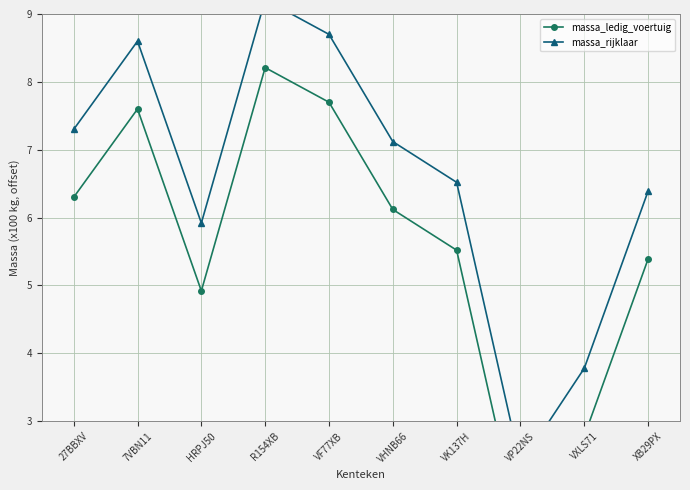

Reading left to right, list all the values displayed in this chart.

massa_ledig_voertuig: 27BBXV=6.3	7VBN11=7.6	HRPJ50=4.9	R154XB=8.2	VF77XB=7.7	VHNB66=6.1	VK137H=5.5	VP22NS=1.4	VXLS71=2.8	XB29PX=5.4
massa_rijklaar: 27BBXV=7.3	7VBN11=8.6	HRPJ50=5.9	R154XB=9.2	VF77XB=8.7	VHNB66=7.1	VK137H=6.5	VP22NS=2.4	VXLS71=3.8	XB29PX=6.4